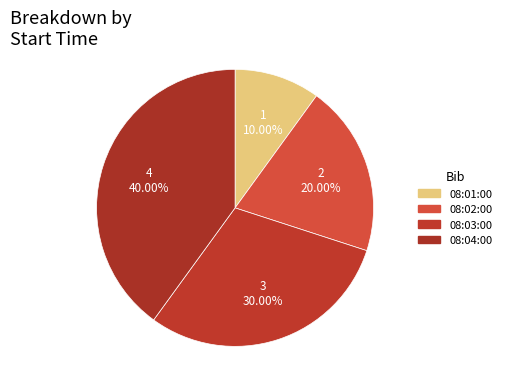

To the nearest percent, what is the combined percentage of 08:01:00 and 08:04:00?

50%